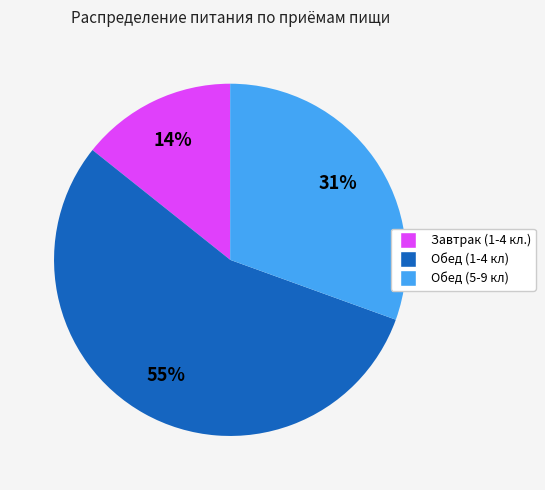

Does any single category account for the majority?

Yes